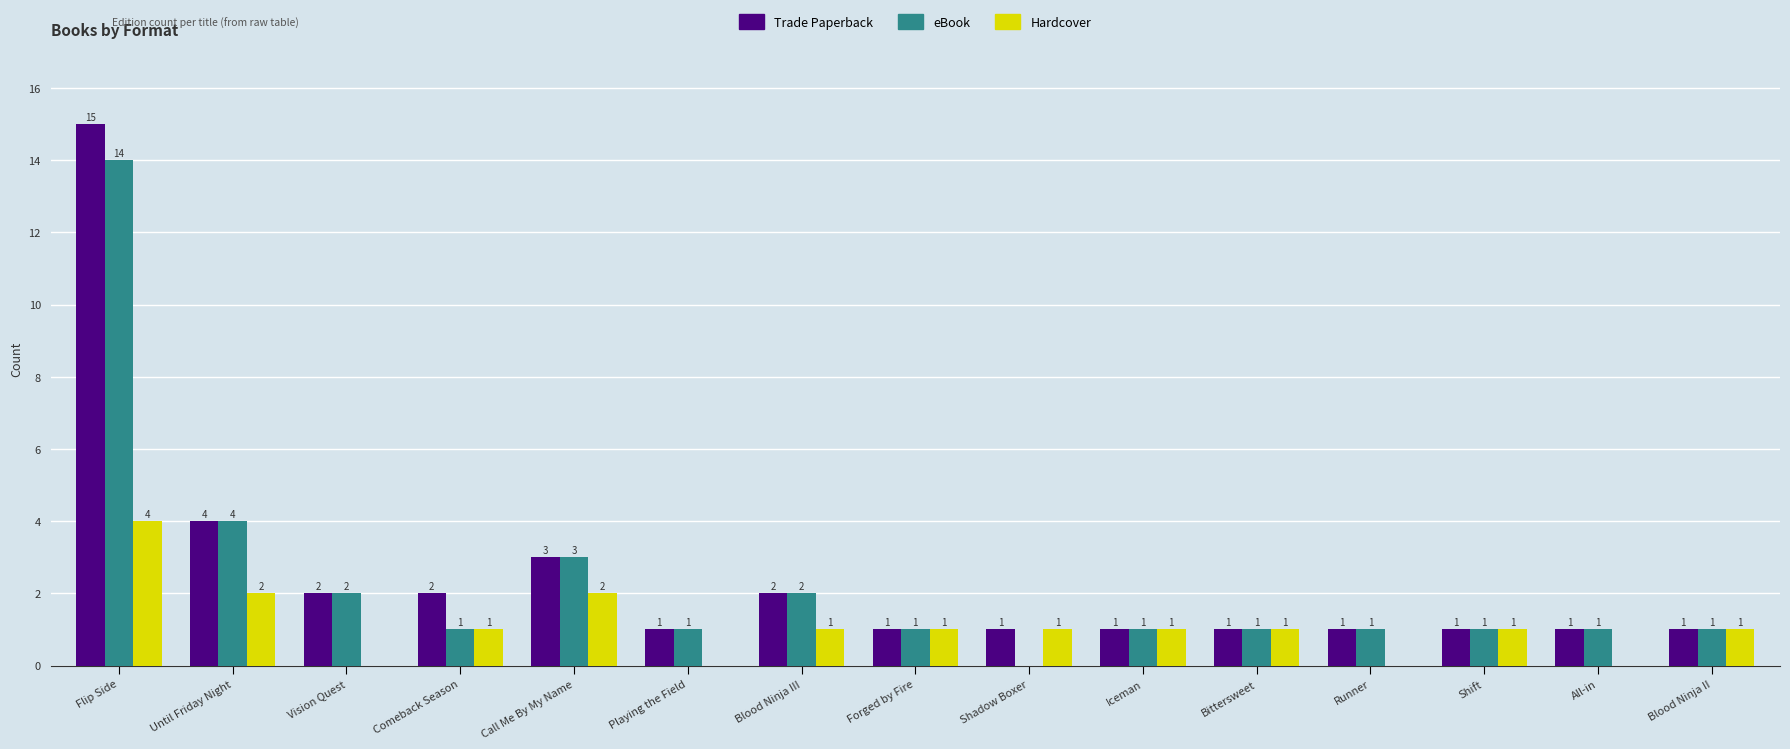

Reading left to right, list all the values displayed in this chart.

Trade Paperback: Flip Side=15	Until Friday Night=4	Vision Quest=2	Comeback Season=2	Call Me By My Name=3	Playing the Field=1	Blood Ninja III=2	Forged by Fire=1	Shadow Boxer=1	Iceman=1	Bittersweet=1	Runner=1	Shift=1	All-in=1	Blood Ninja II=1
eBook: Flip Side=14	Until Friday Night=4	Vision Quest=2	Comeback Season=1	Call Me By My Name=3	Playing the Field=1	Blood Ninja III=2	Forged by Fire=1	Shadow Boxer=0	Iceman=1	Bittersweet=1	Runner=1	Shift=1	All-in=1	Blood Ninja II=1
Hardcover: Flip Side=4	Until Friday Night=2	Vision Quest=0	Comeback Season=1	Call Me By My Name=2	Playing the Field=0	Blood Ninja III=1	Forged by Fire=1	Shadow Boxer=1	Iceman=1	Bittersweet=1	Runner=0	Shift=1	All-in=0	Blood Ninja II=1